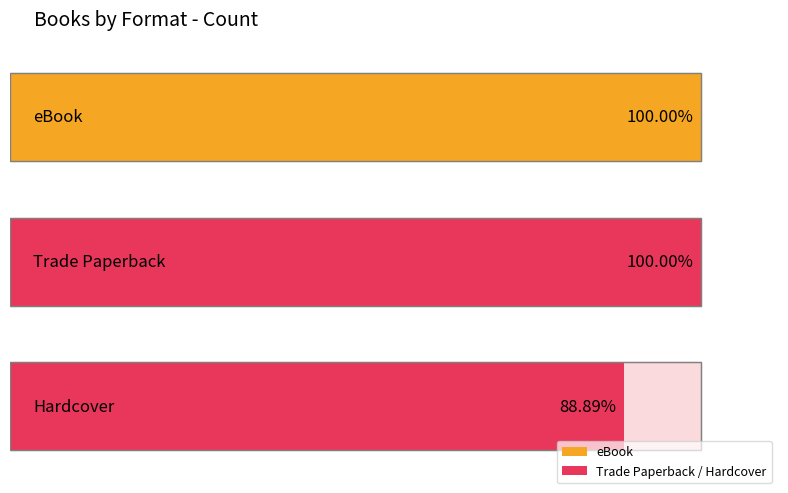

At which category does the chart reach its peak across all series?

eBook